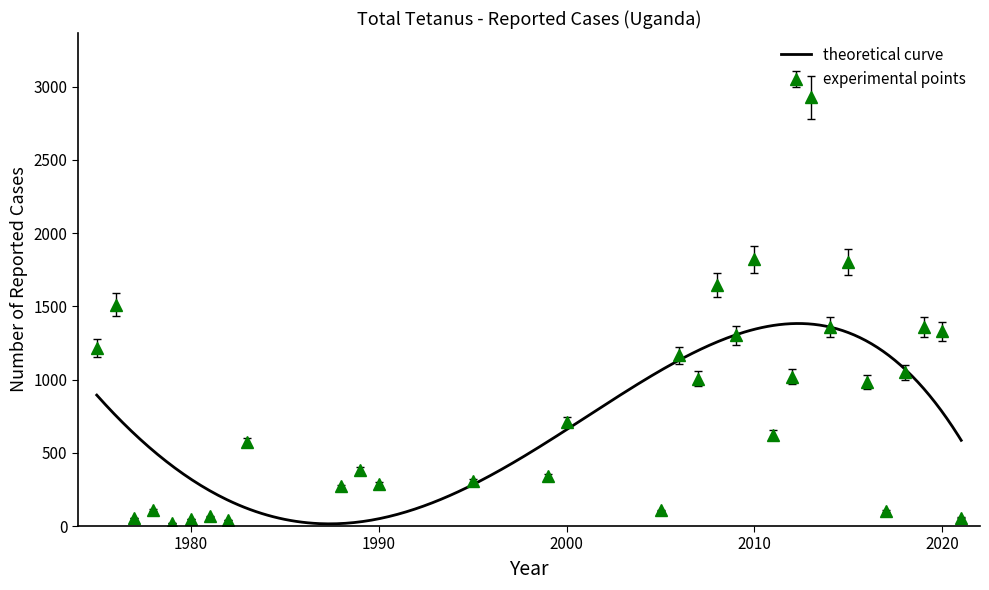

What is the ratio of the value at 2015 to the value at 1983?

3.1